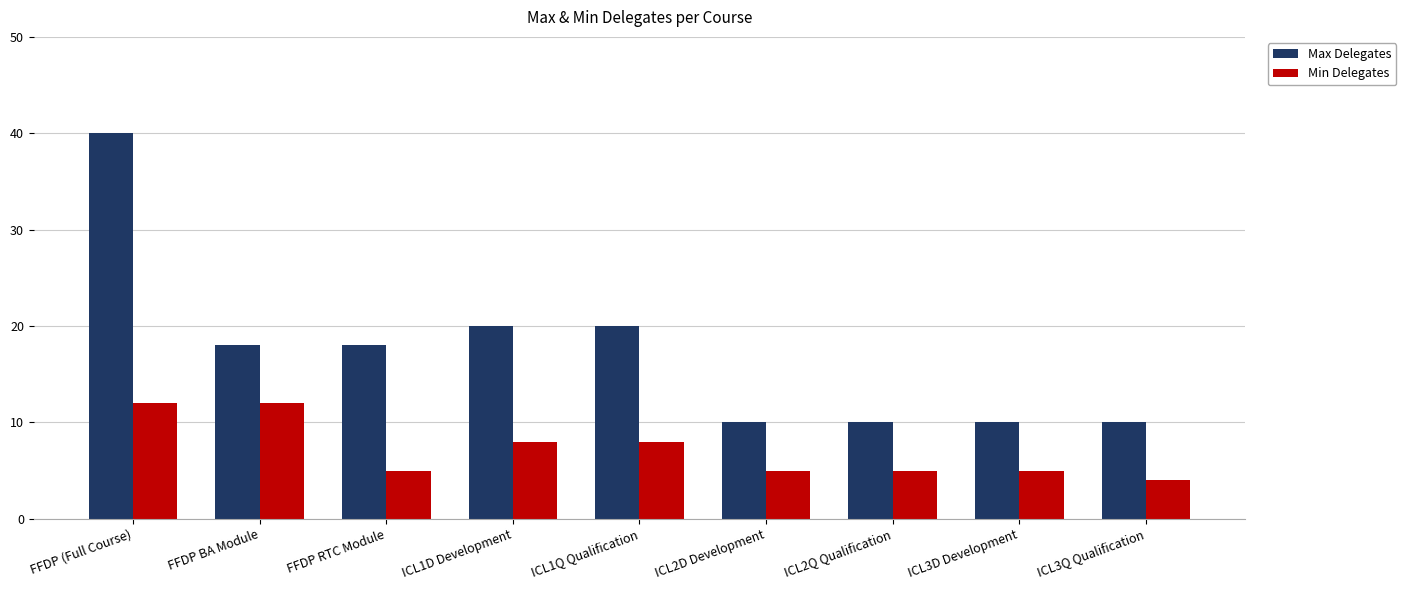

Rank the series by their maximum value, from lowest to highest.

Min Delegates, Max Delegates